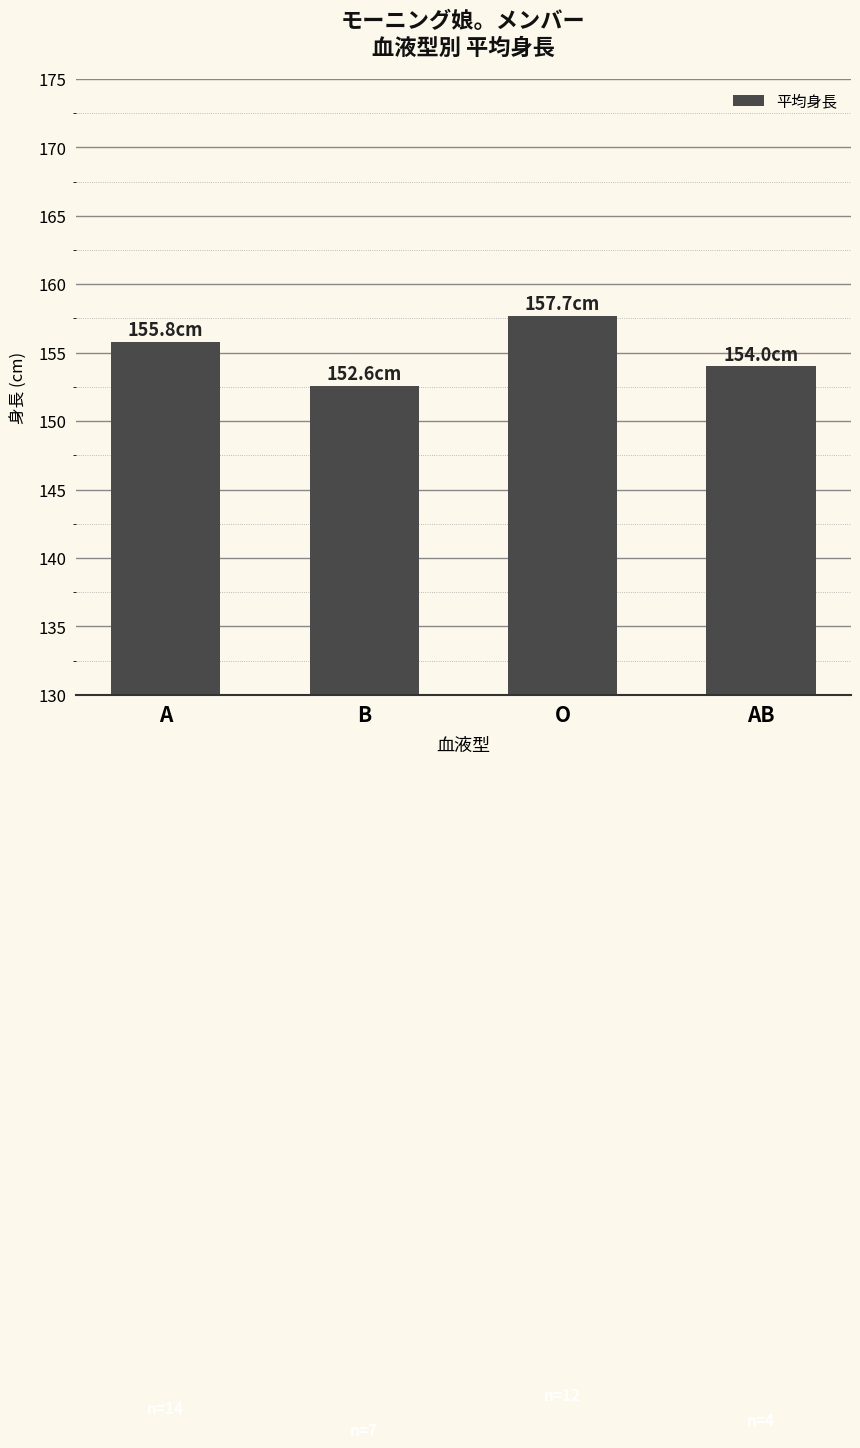

Which has a higher value, O or AB?

O